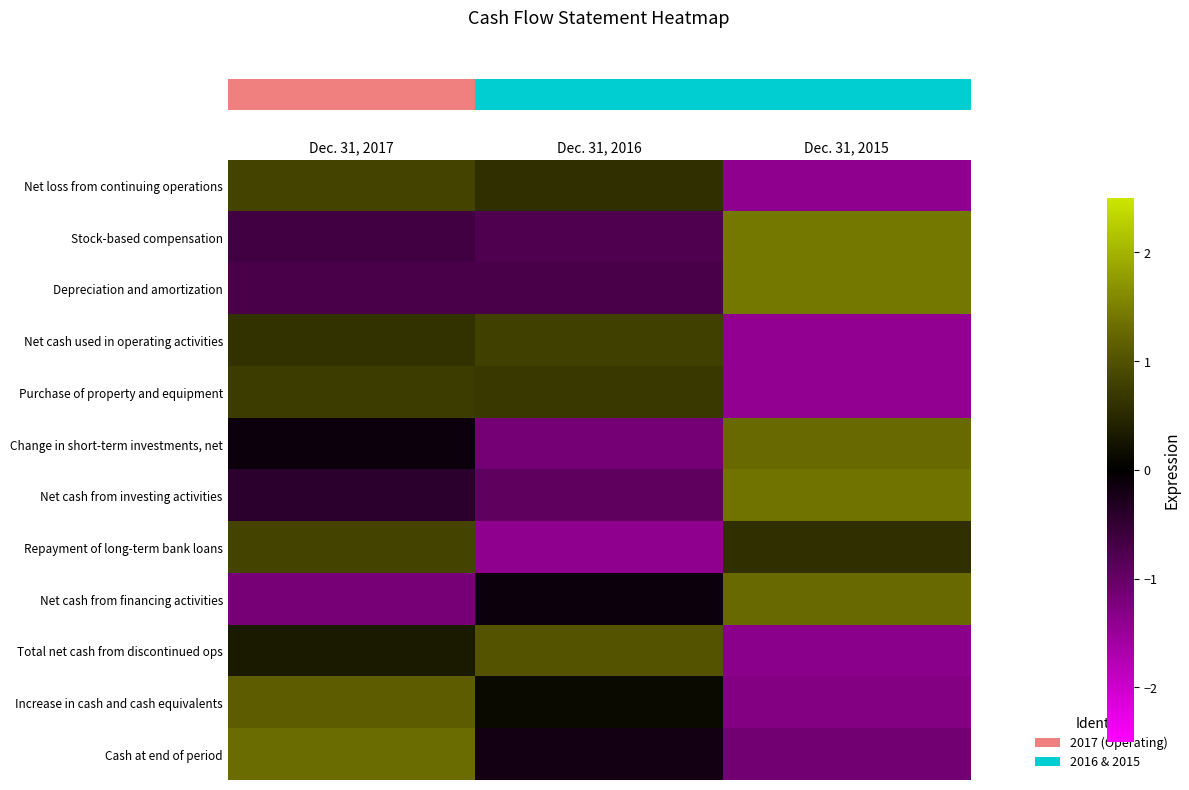

What is the minimum value shown in the chart?

-1.4